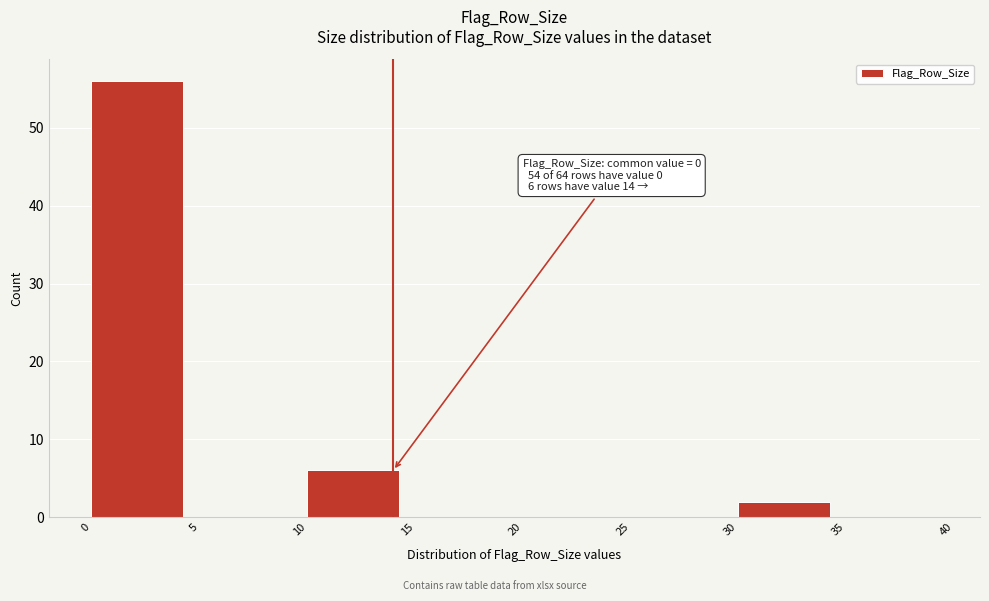

Over which range of the x-axis is the bar tallest?

0 to 5